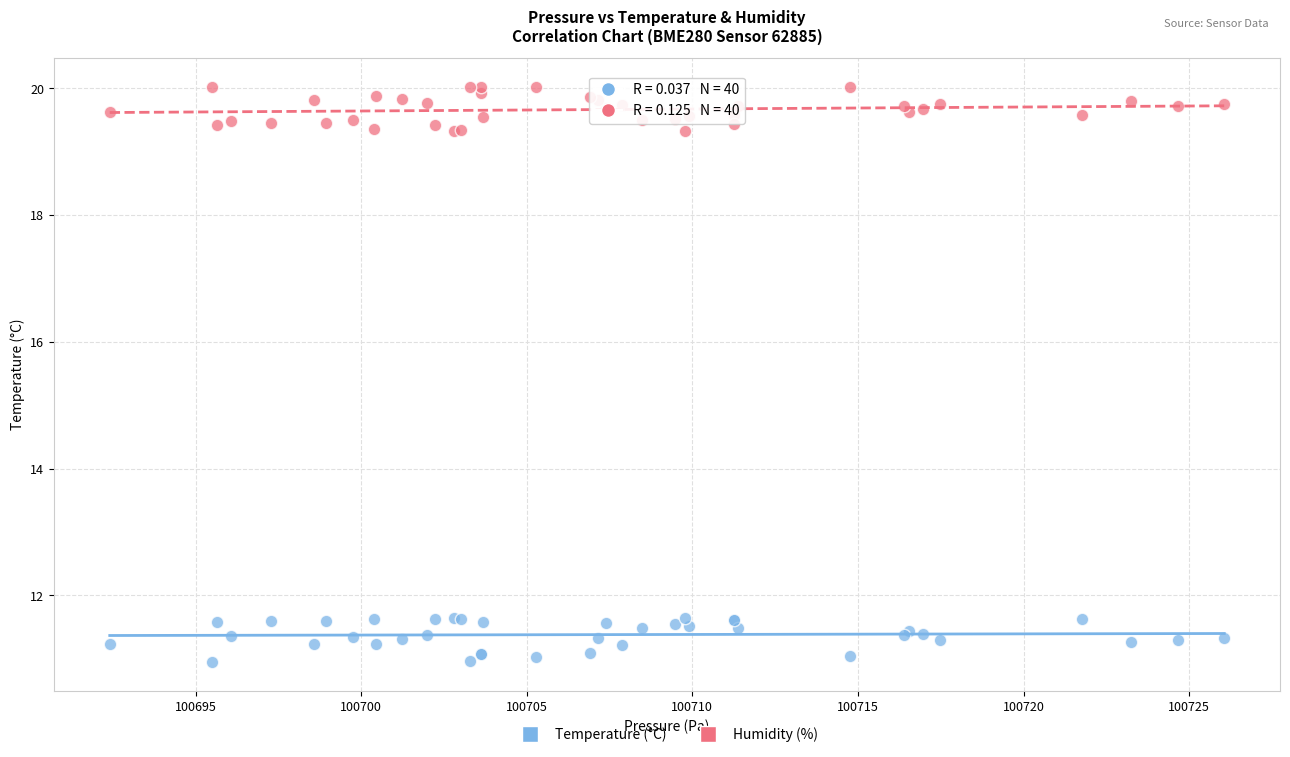

What are all the series names shown in the legend?

Temperature (°C), Humidity (%)